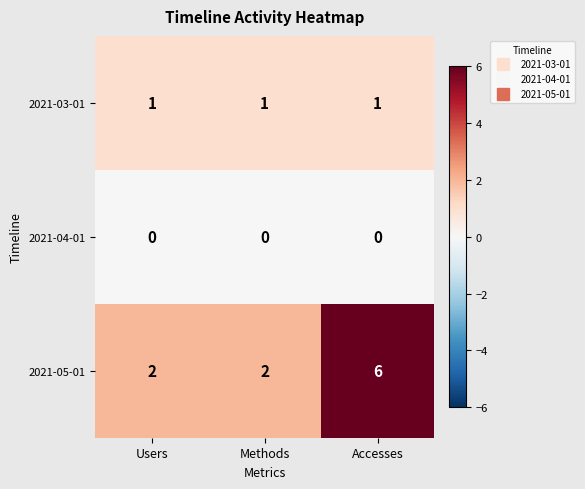

What is the total value across all series at Accesses?

7